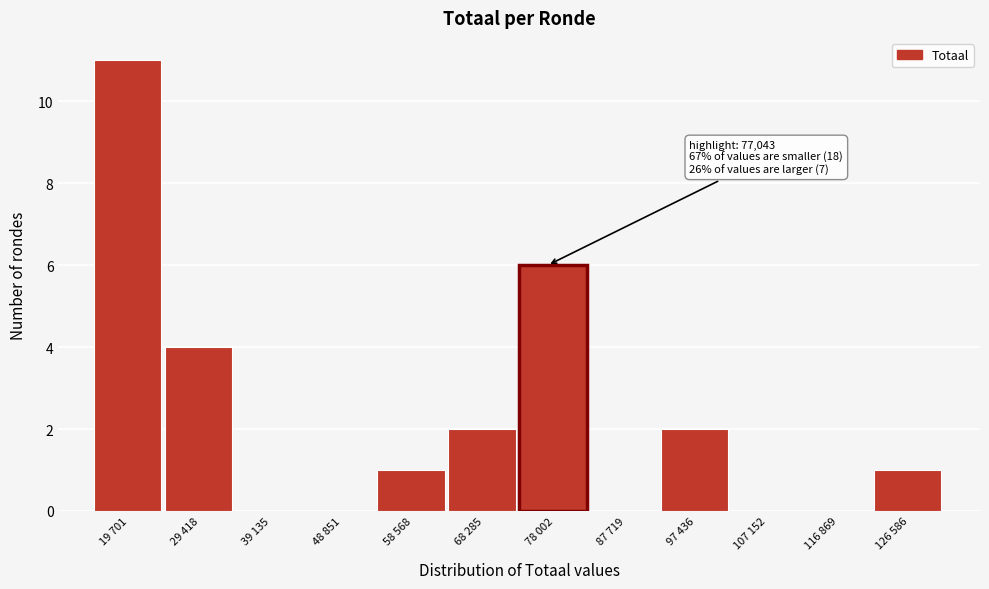

Reading left to right, list all the values displayed in this chart.

19 701=11	29 418=4	39 135=0	48 851=0	58 568=1	68 285=2	78 002=6	87 719=0	97 436=2	107 152=0	116 869=0	126 586=1